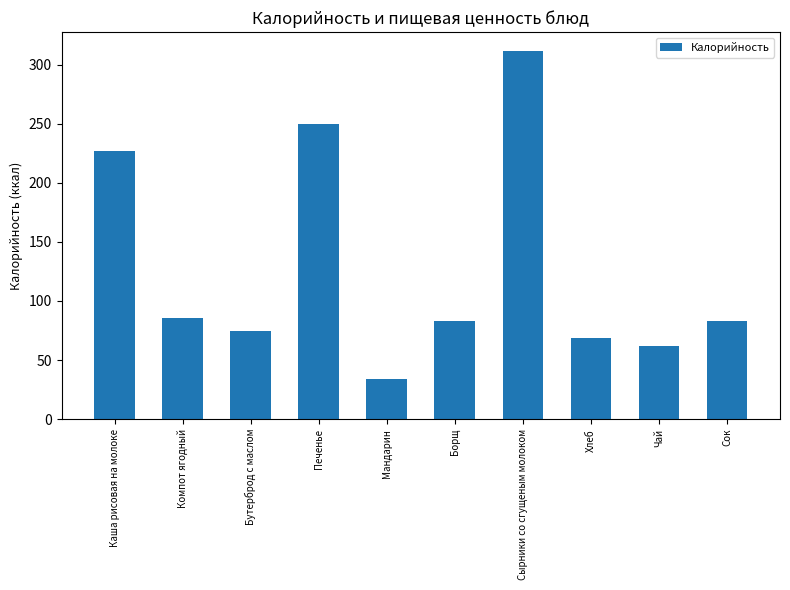

What is the greatest value displayed?

312.0